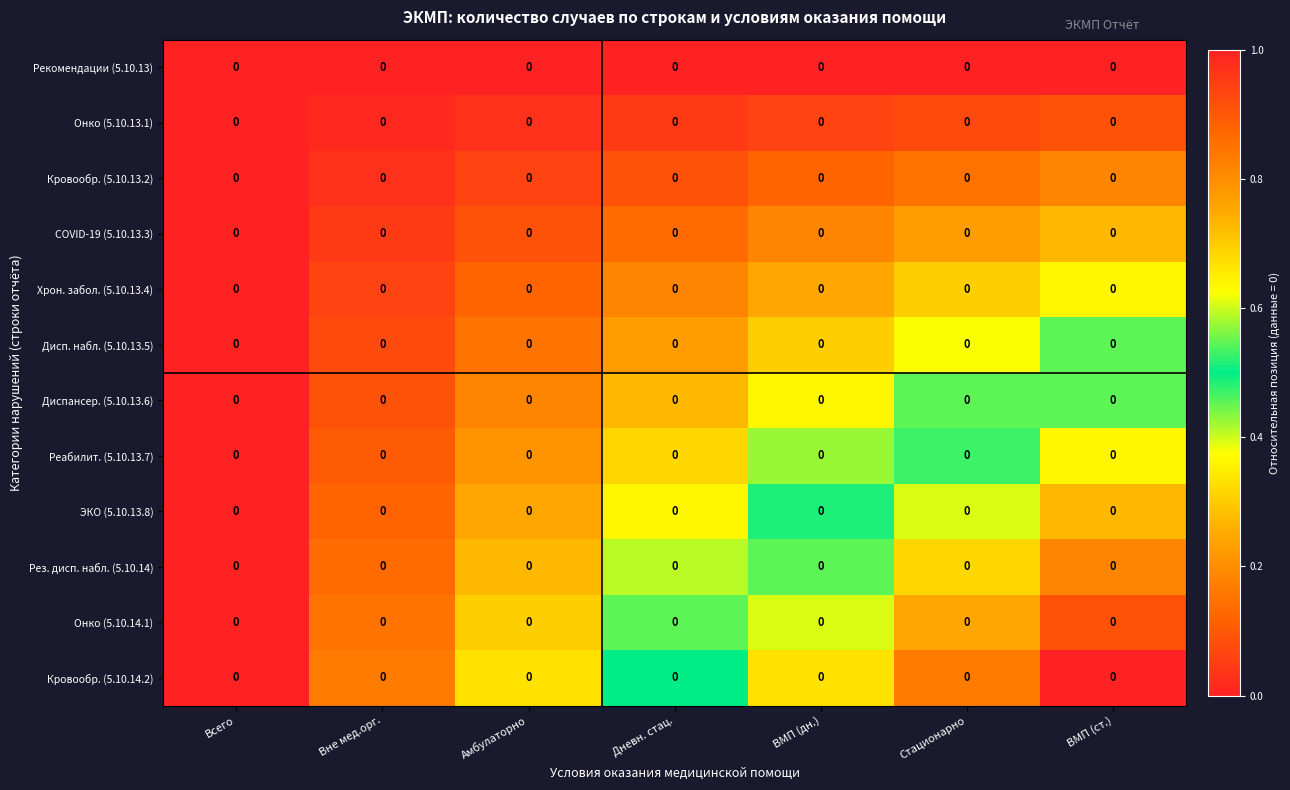

How many data points does each series have?

7